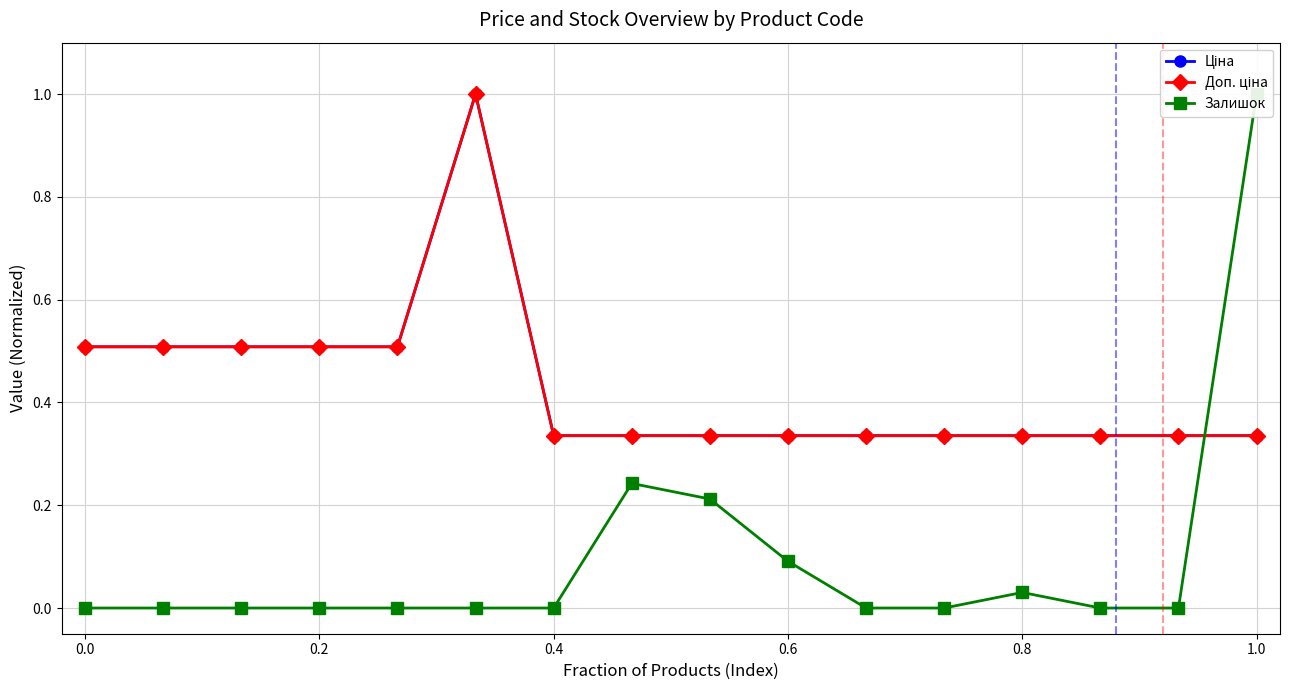

Which label corresponds to the largest value in the chart?

1.0